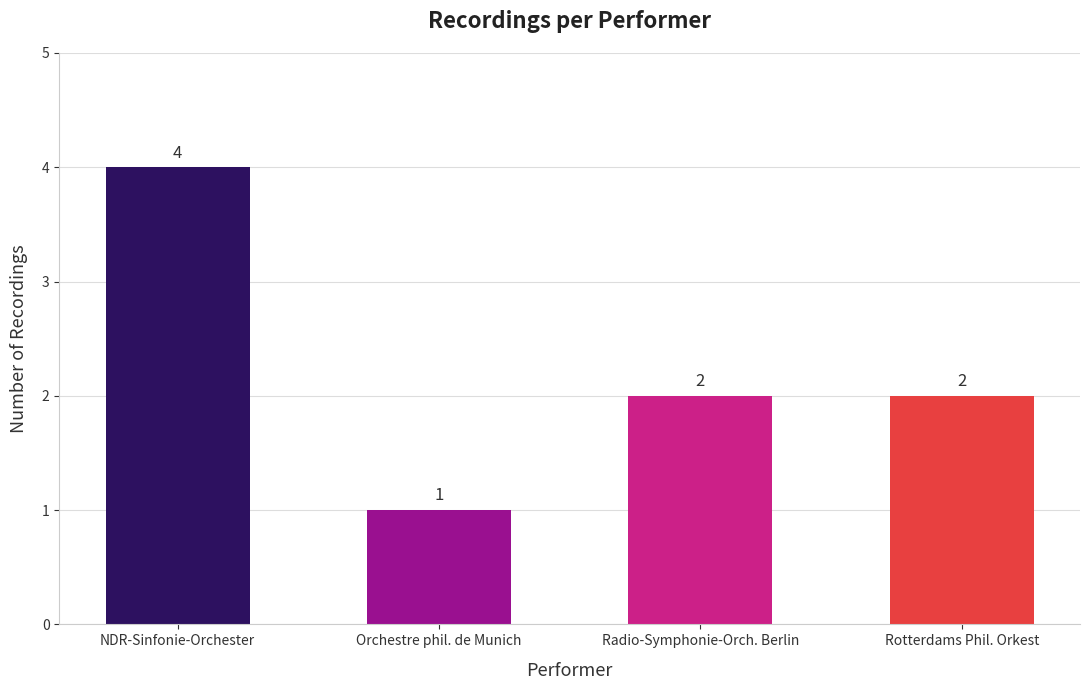

At which category does the chart reach its minimum across all series?

Orchestre phil. de Munich